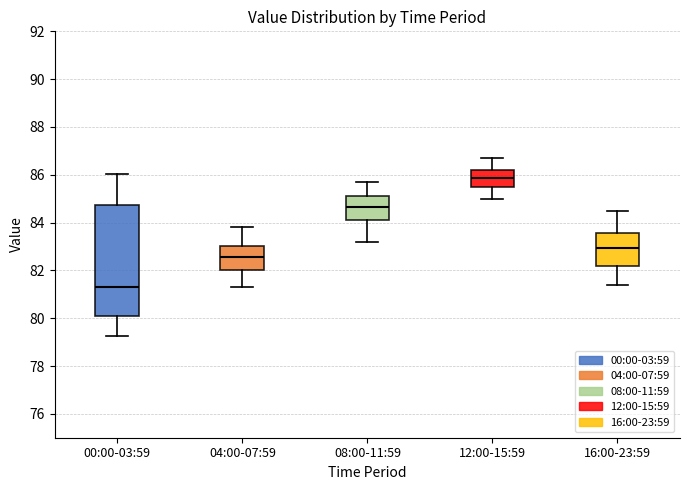

Reading left to right, transcribe this box plot: for each box, give where its median line is, the range the box spans, and where its two whiskers end, as read against the y-axis. The values are not printed on the chart, so give them approximately, as read against the axis.

00:00-03:59: median 81.4, box 80.2 to 84.8, whiskers 79.2 to 86.0
04:00-07:59: median 82.6, box 82.0 to 83.0, whiskers 81.4 to 83.8
08:00-11:59: median 84.6, box 84.2 to 85.2, whiskers 83.2 to 85.8
12:00-15:59: median 85.8, box 85.6 to 86.2, whiskers 85.0 to 86.8
16:00-23:59: median 83.0, box 82.2 to 83.6, whiskers 81.4 to 84.6